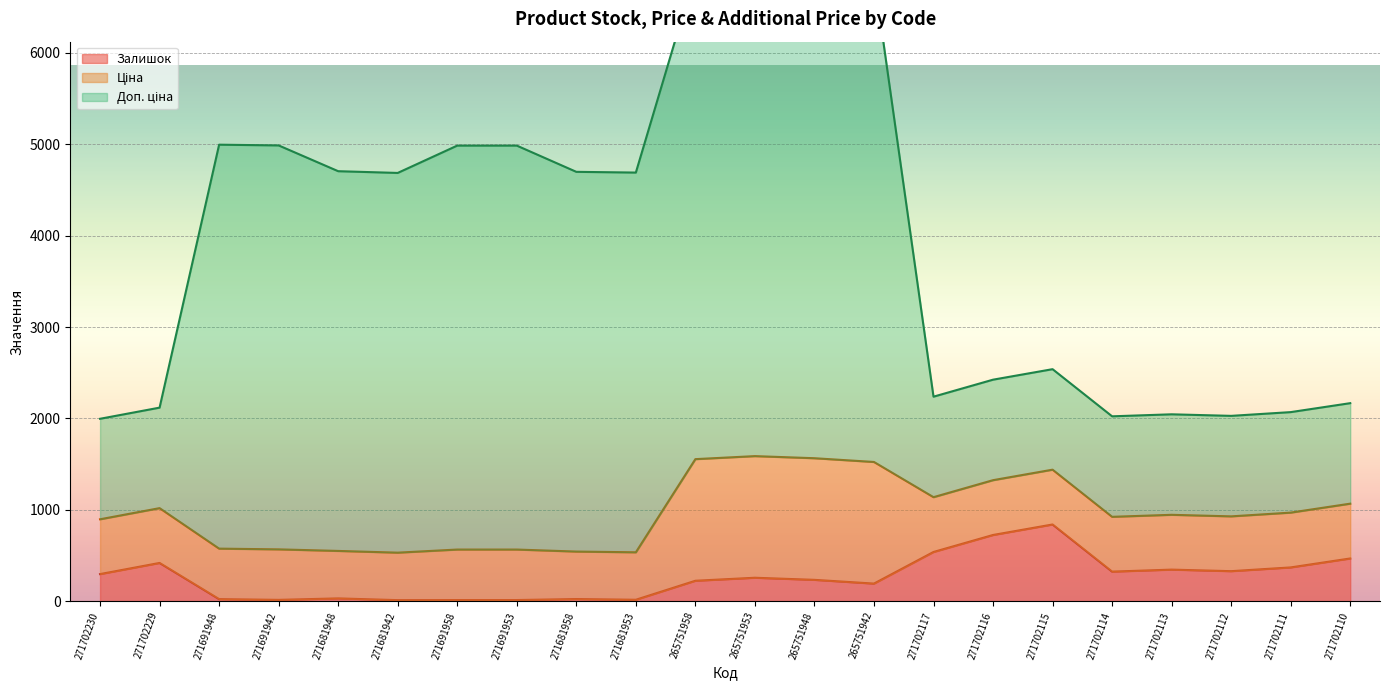

Count the number of categories in the chart.

22